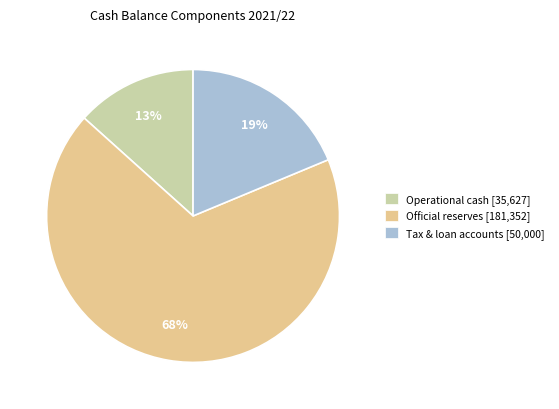

True or false: Tax & loan accounts [50,000] accounts for 10% of the total.

False